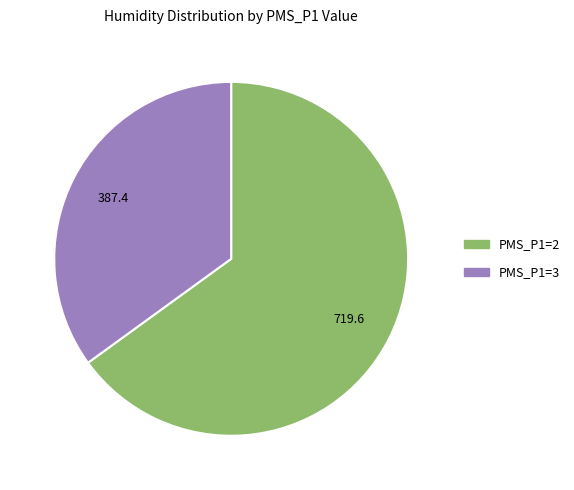

Does any single category account for the majority?

Yes